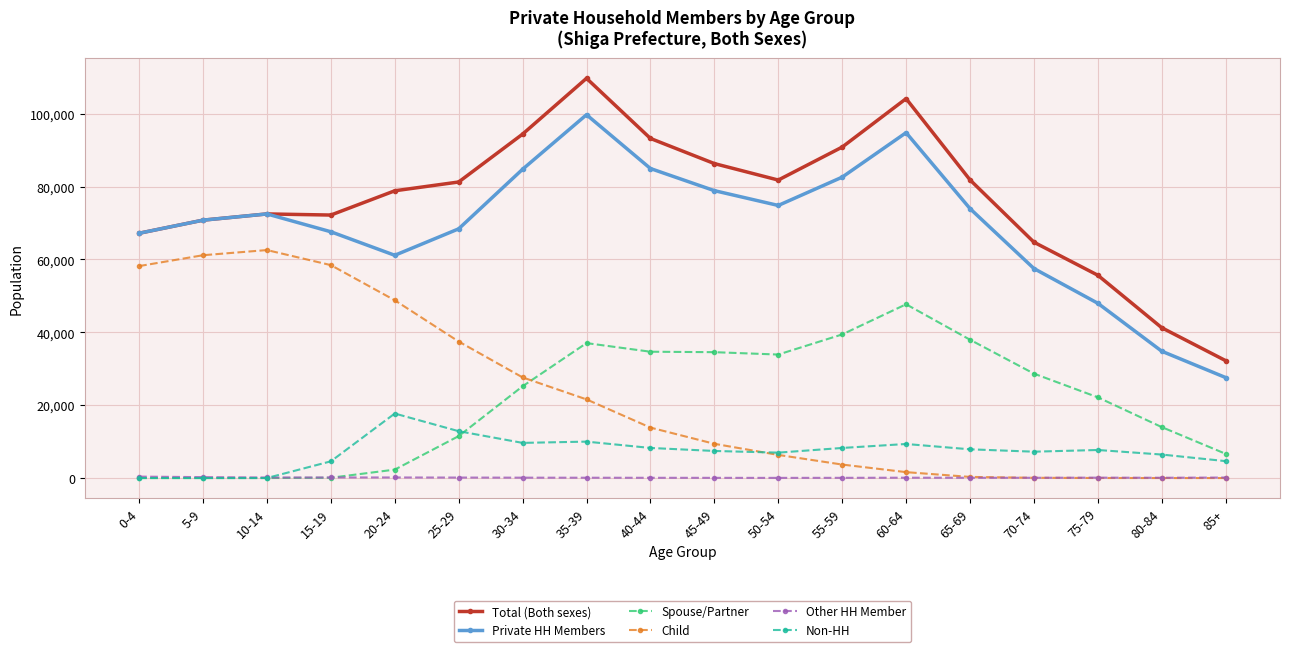

The Total (Both sexes) series shows 78828 at 20-24. True or false?

True